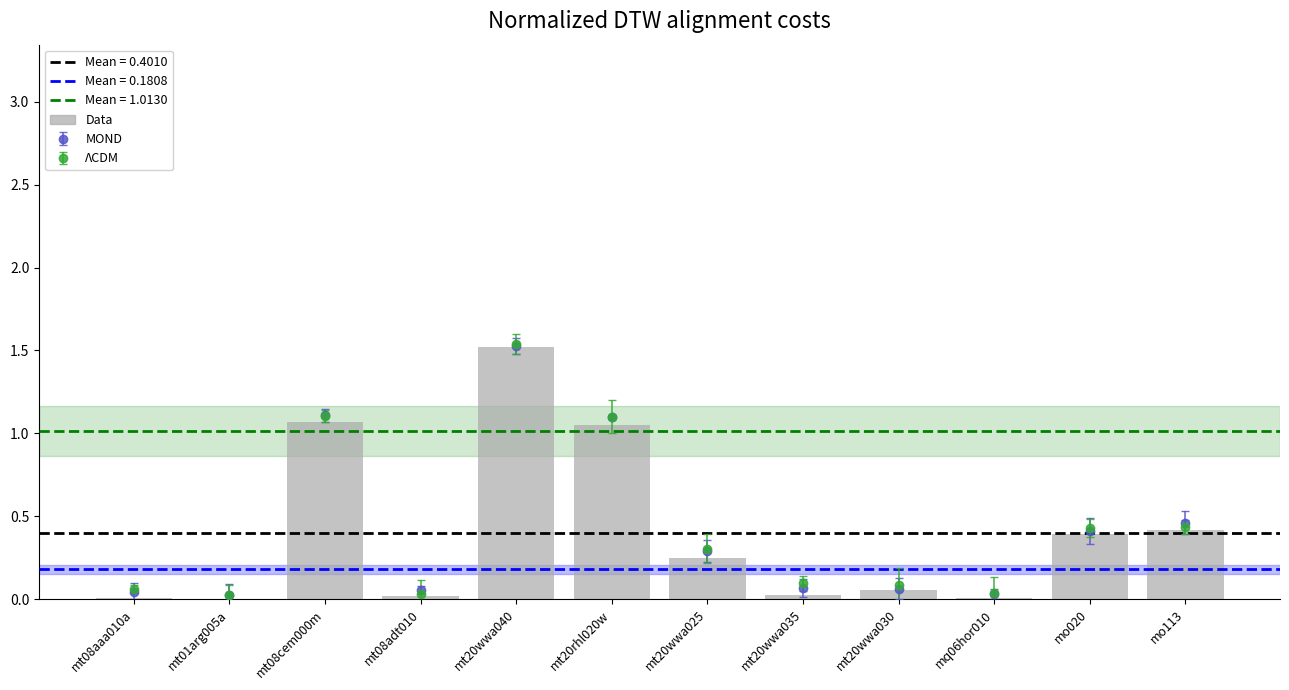

Are the bars horizontal?

No